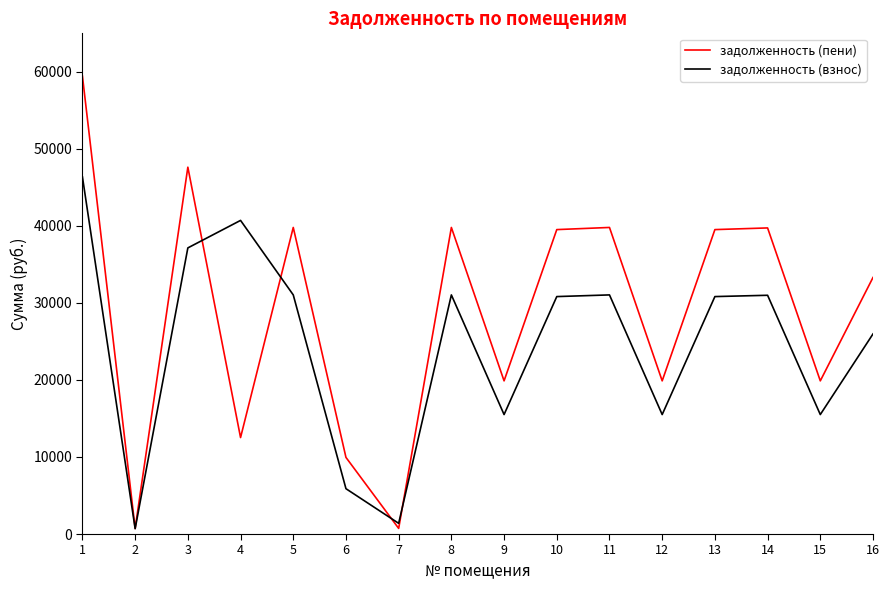

Is the value of задолженность (взнос) at 5 greater than the value of задолженность (пени) at 7?

Yes